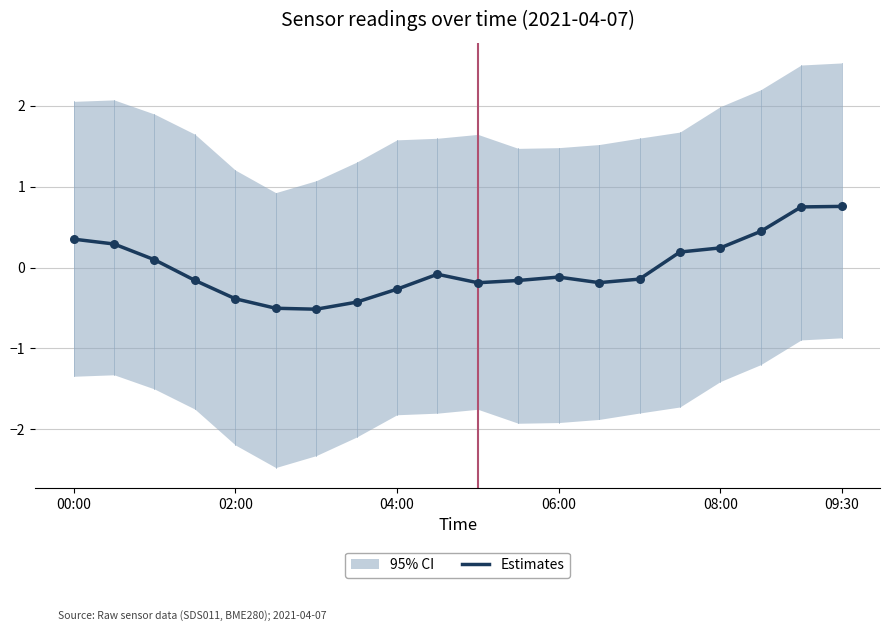

The value of Estimates at 04:00 is -0.3. True or false?

True